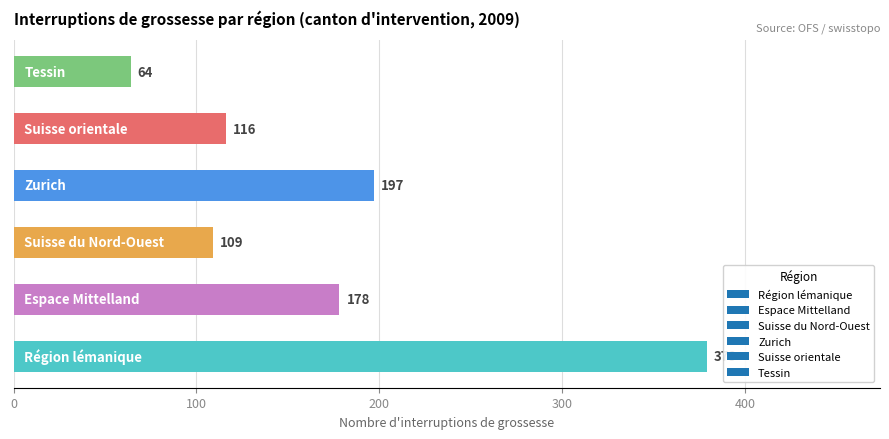

How many data points are less than 178?

3